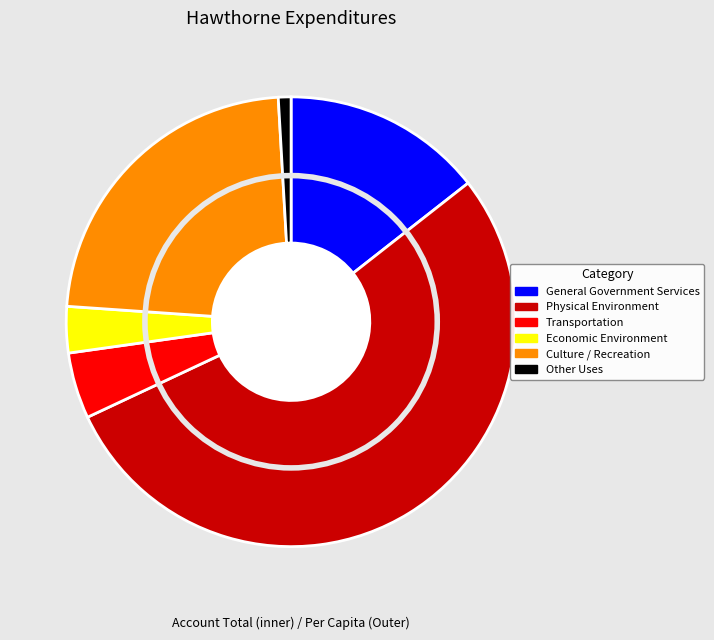

How many slices are in this pie chart?

6